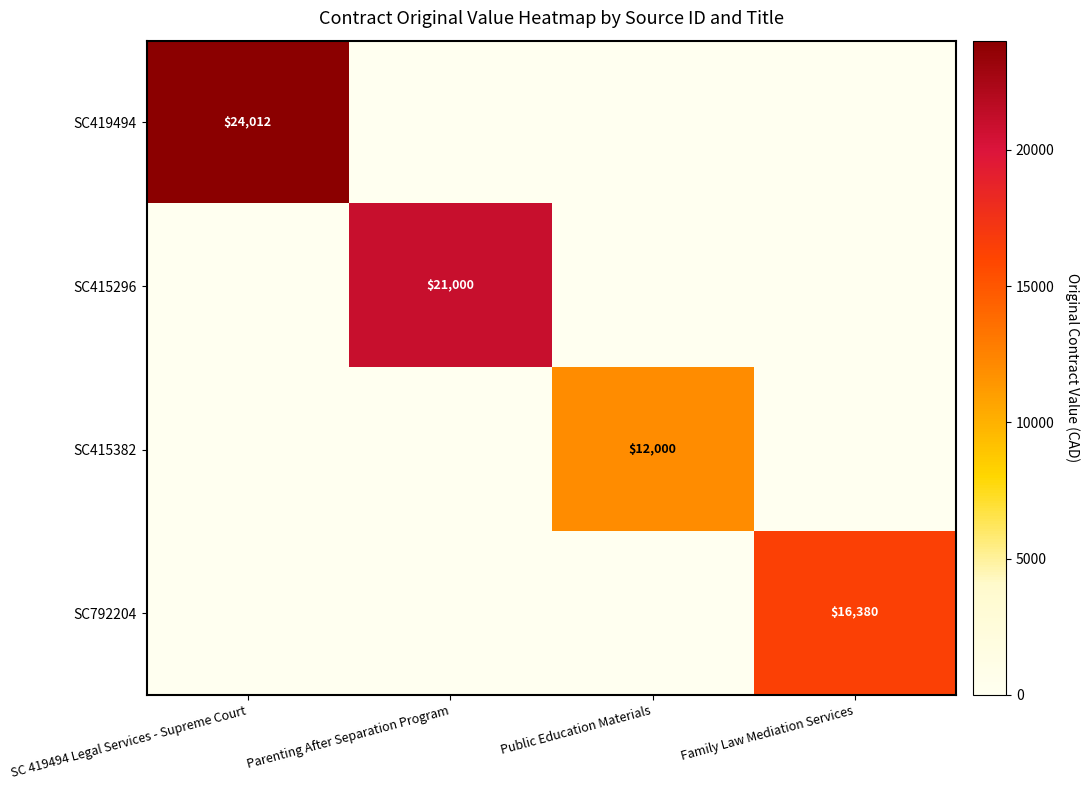

Is it true that SC415382 equals 19548 at Public Education Materials?

False